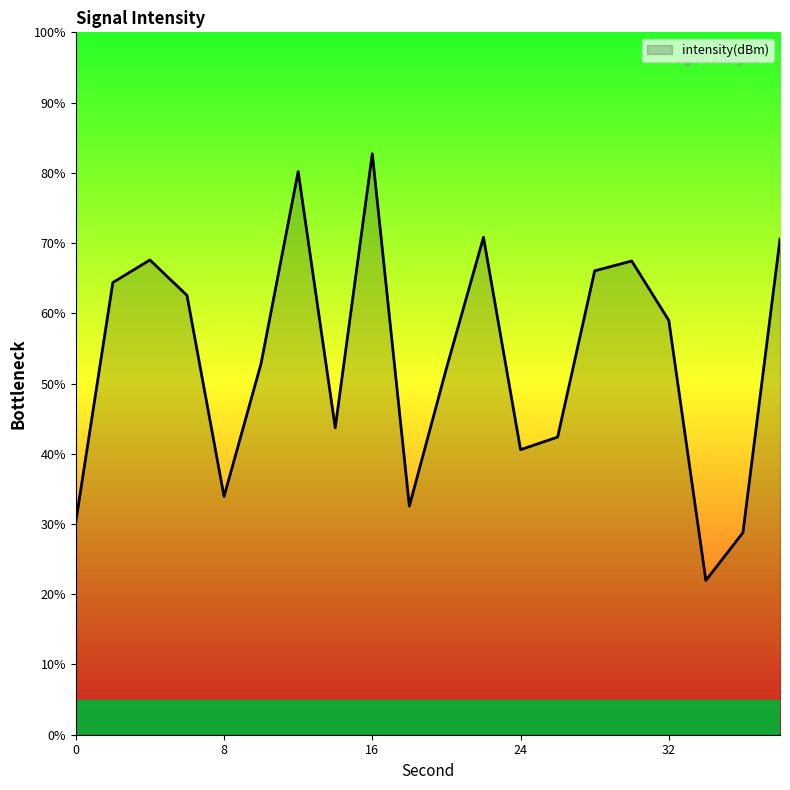

How many distinct data groups are displayed?

1